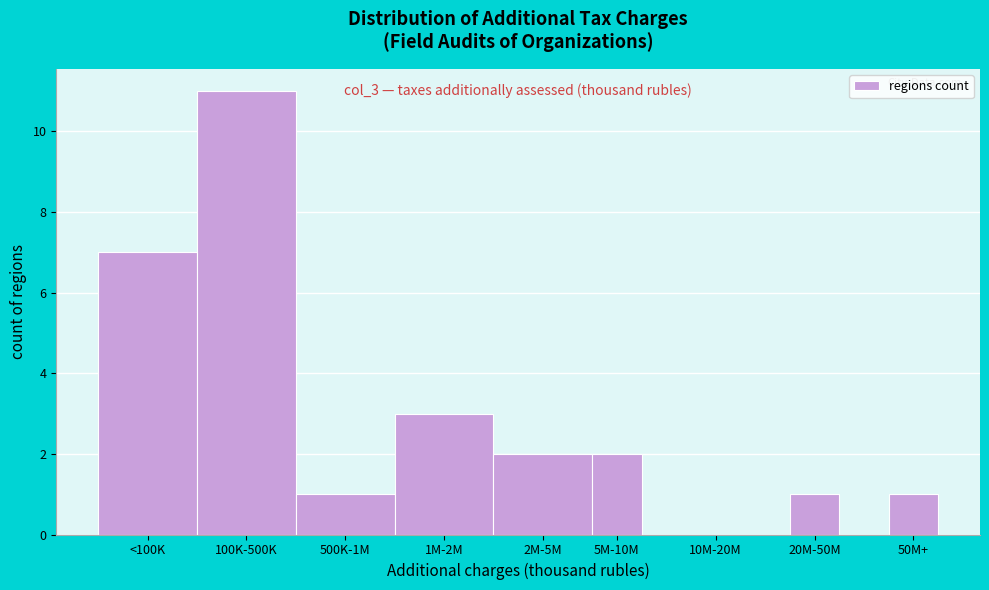

Reading left to right, transcribe all the data shown in this chart.

<100K=7	100K-500K=11	500K-1M=1	1M-2M=3	2M-5M=2	5M-10M=2	10M-20M=0	20M-50M=1	50M+=1